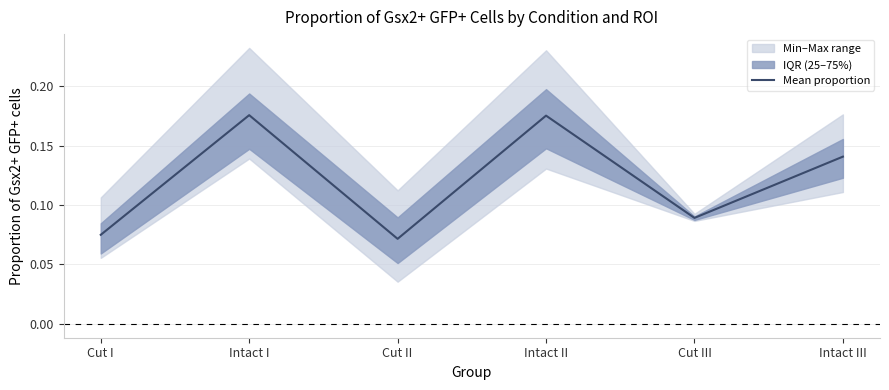

What is the approximate value at Intact III?

0.1